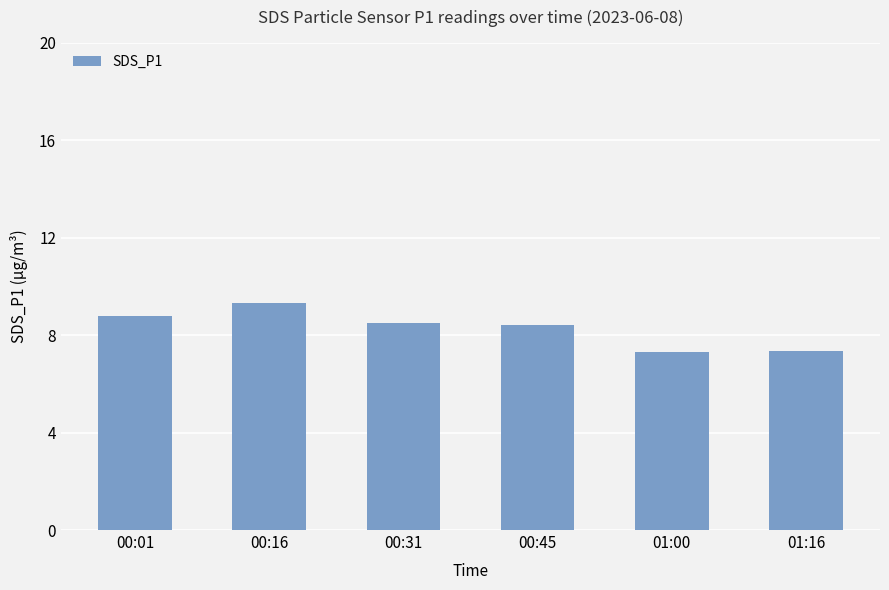

Are the bars horizontal?

No